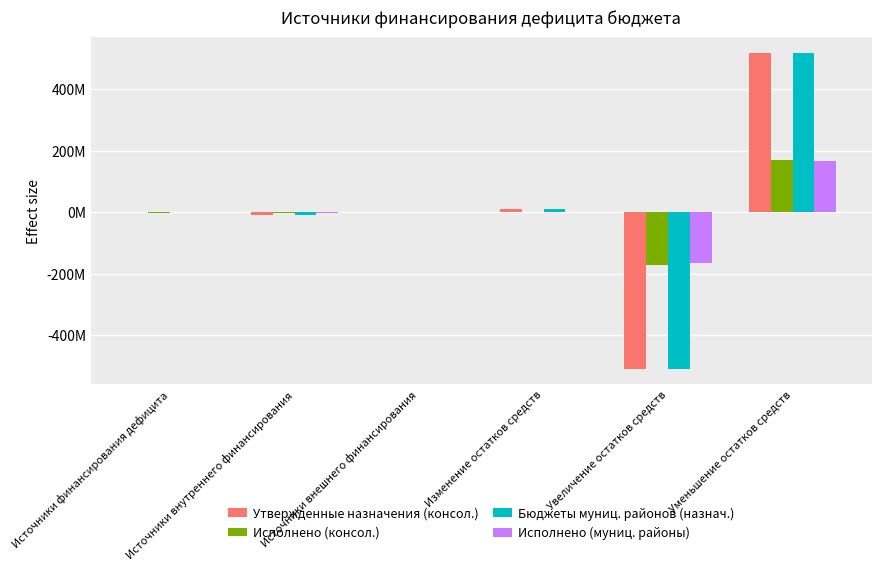

Where is Исполнено (муниц. районы) nearest to the value 596655?

Источники внешнего финансирования